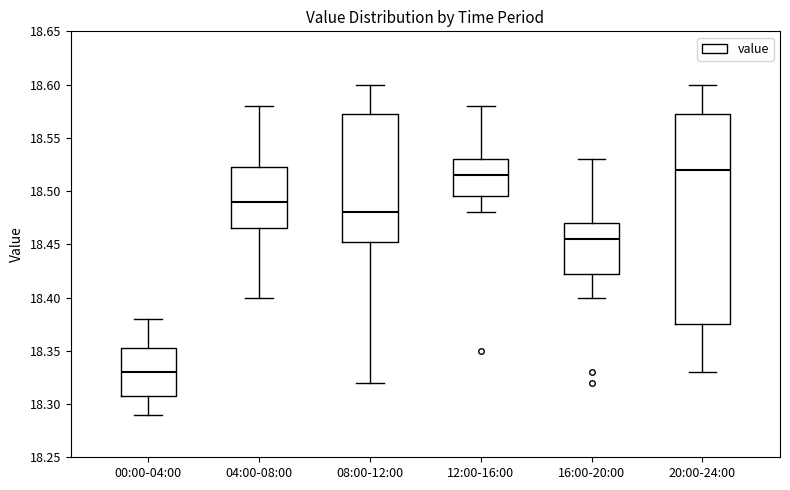

Where is the lower edge of the box for 00:00-04:00 on the y-axis? The values are not printed on the chart, so give them approximately, as read against the axis.

18.310